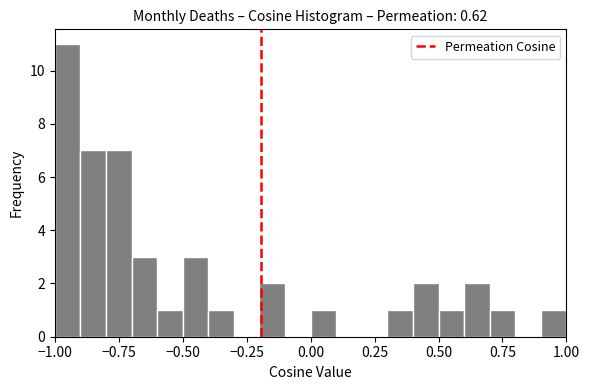

Read against the x-axis, roughly where is the centre of the tallest bar?

-0.95